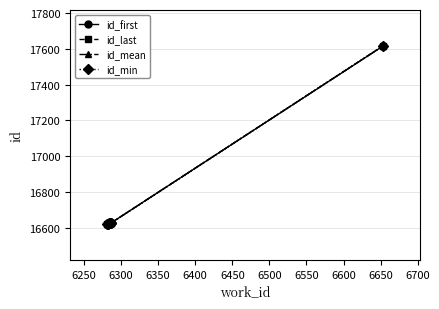

True or false: id_mean has more than 2 points higher than both neighbors.

False